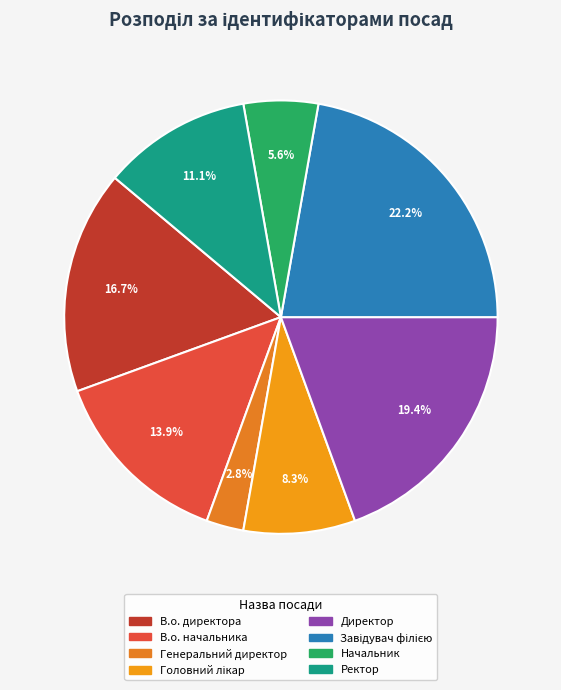

Which slice is the largest?

Завідувач філією